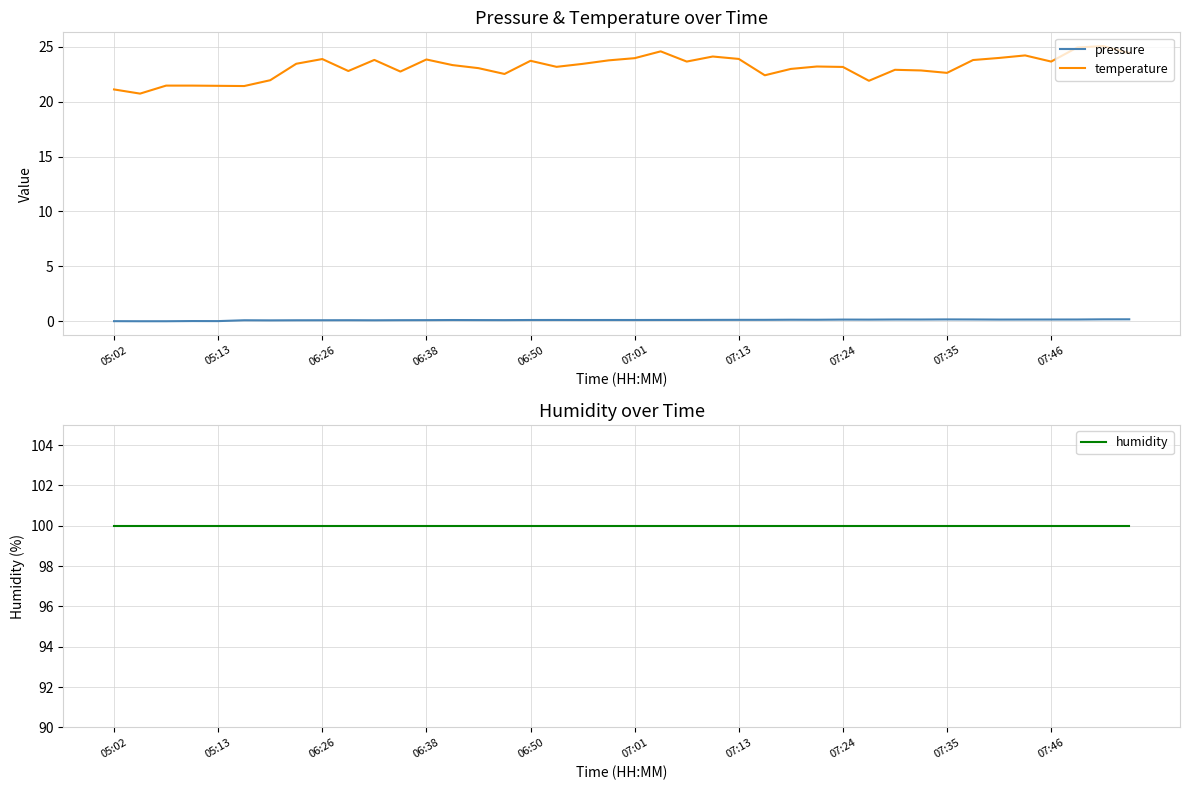

Rank the series at 15 from highest to lowest value.

humidity, temperature, pressure